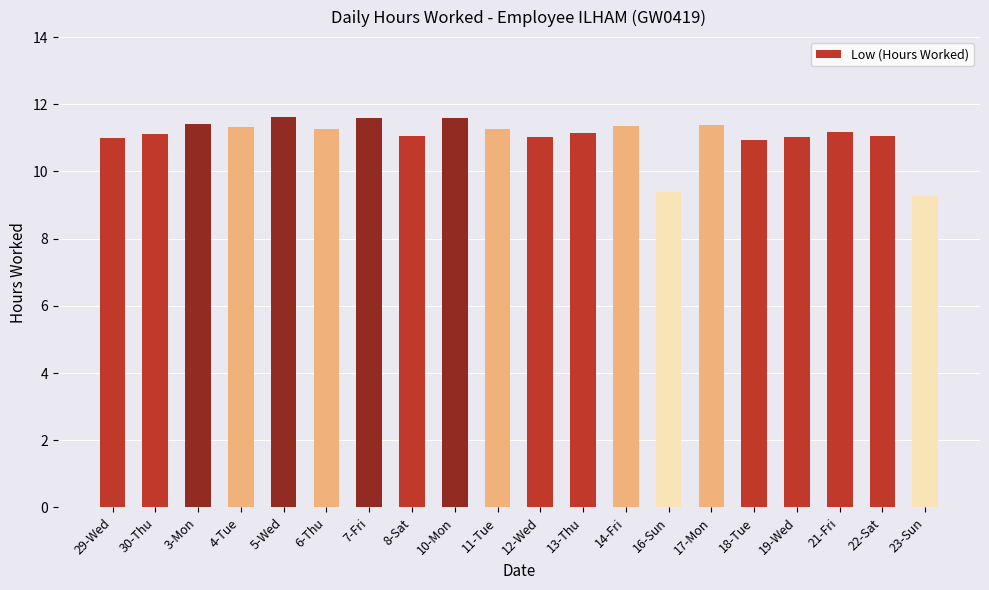

What position from the left is 29-Wed?

1